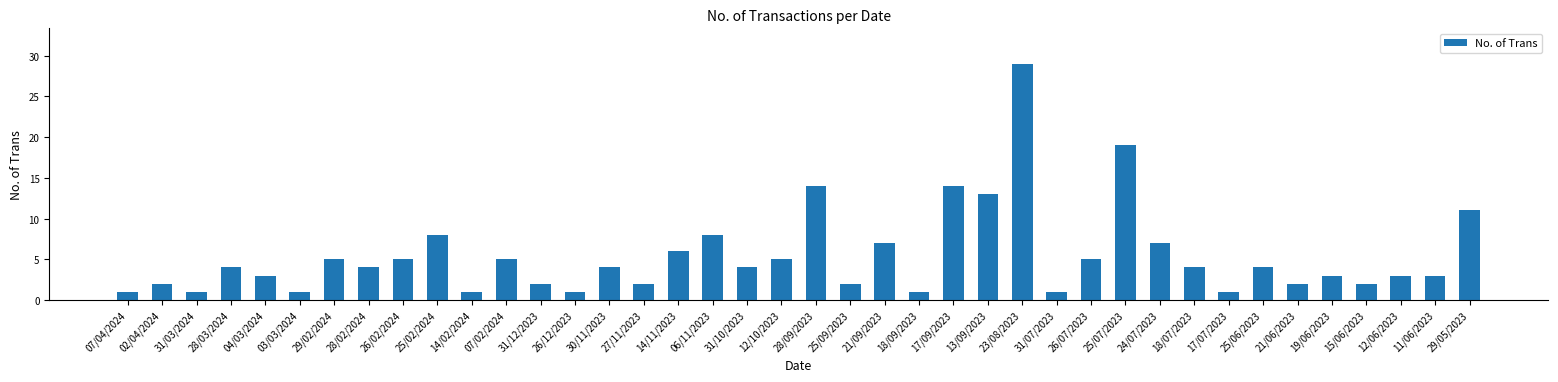

Reading left to right, extract all data points from this chart.

1	2	1	4	3	1	5	4	5	8	1	5	2	1	4	2	6	8	4	5	14	2	7	1	14	13	29	1	5	19	7	4	1	4	2	3	2	3	3	11